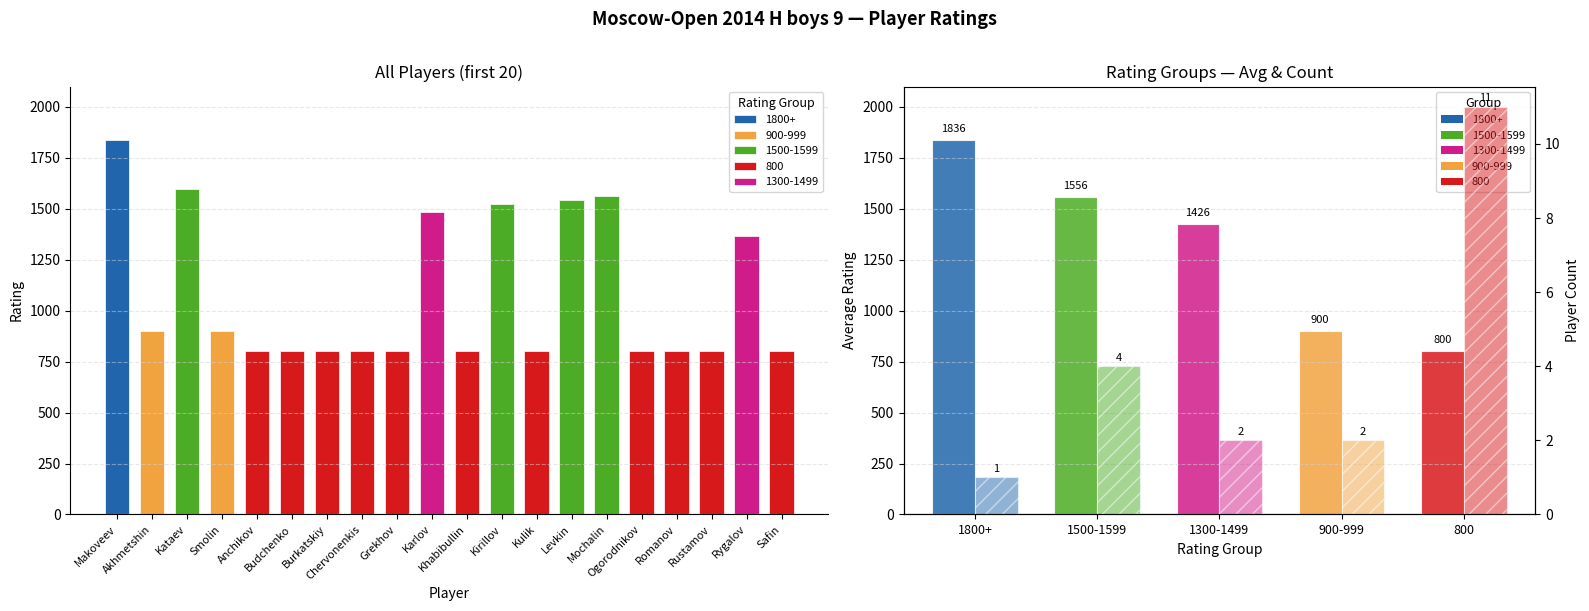

Is it true that Count equals 11.0 at 800?

True